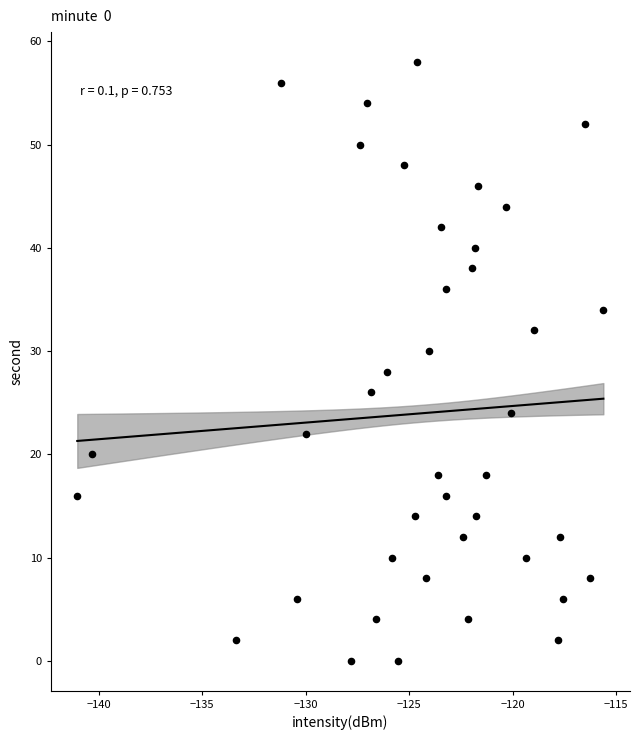

What is the range of Y values (max minus min)?

58